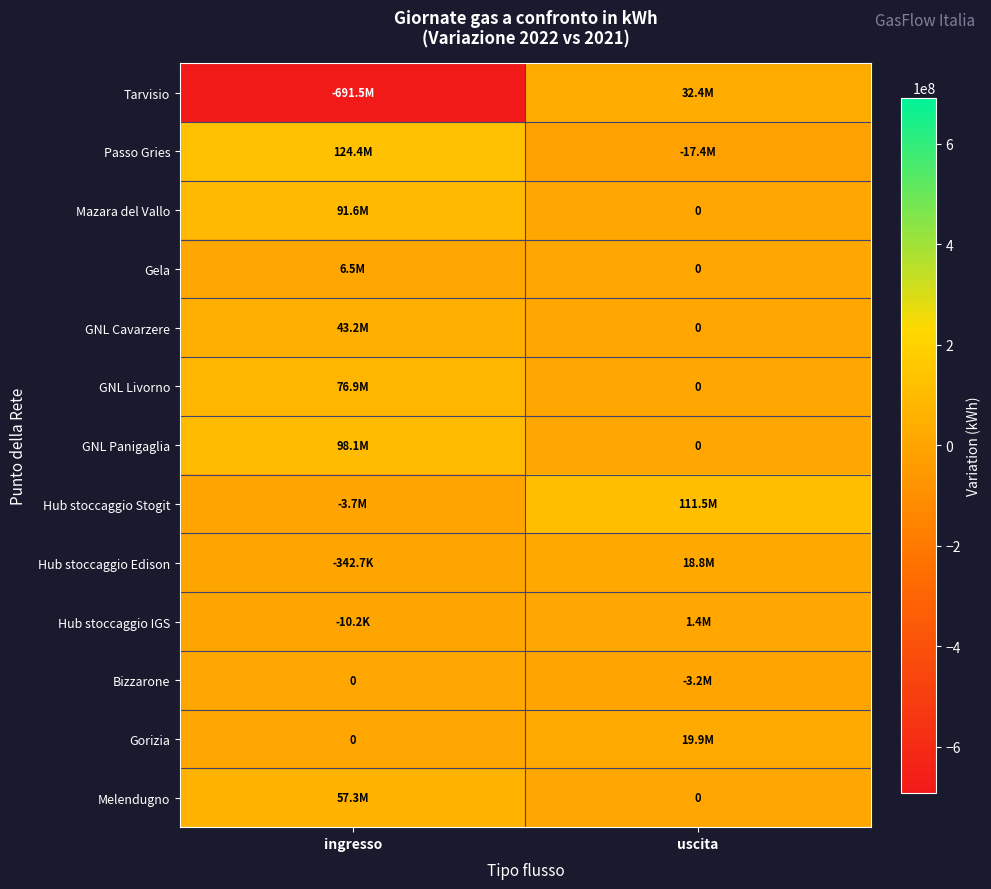

At which category does the chart reach its peak across all series?

ingresso